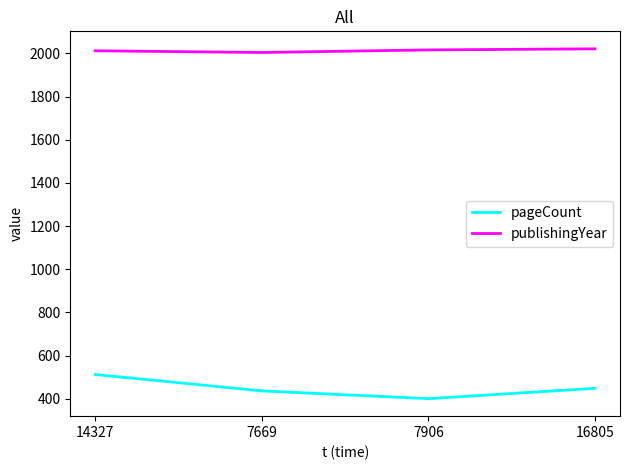

At 7906, list the series in order from largest to smallest.

publishingYear, pageCount